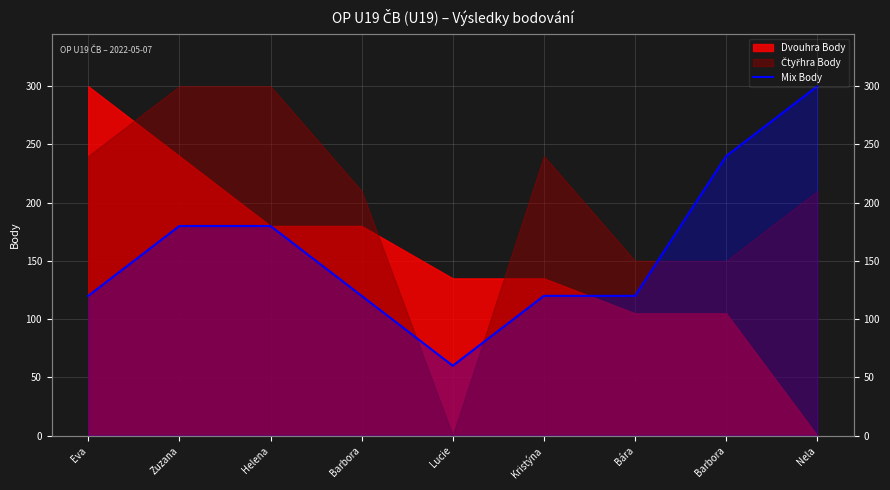

The chart shows a value of 240 at Barbora. True or false?

True